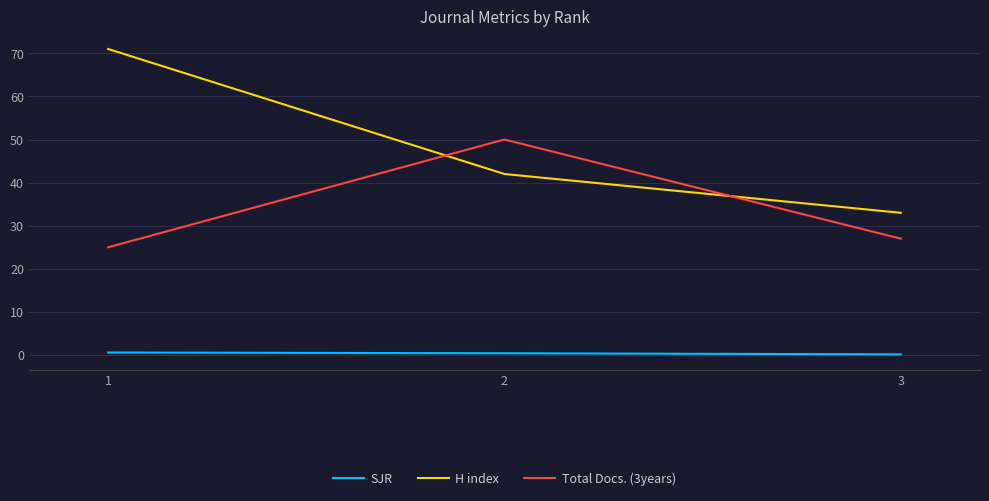

What is the total value across all series at 2?

92.4